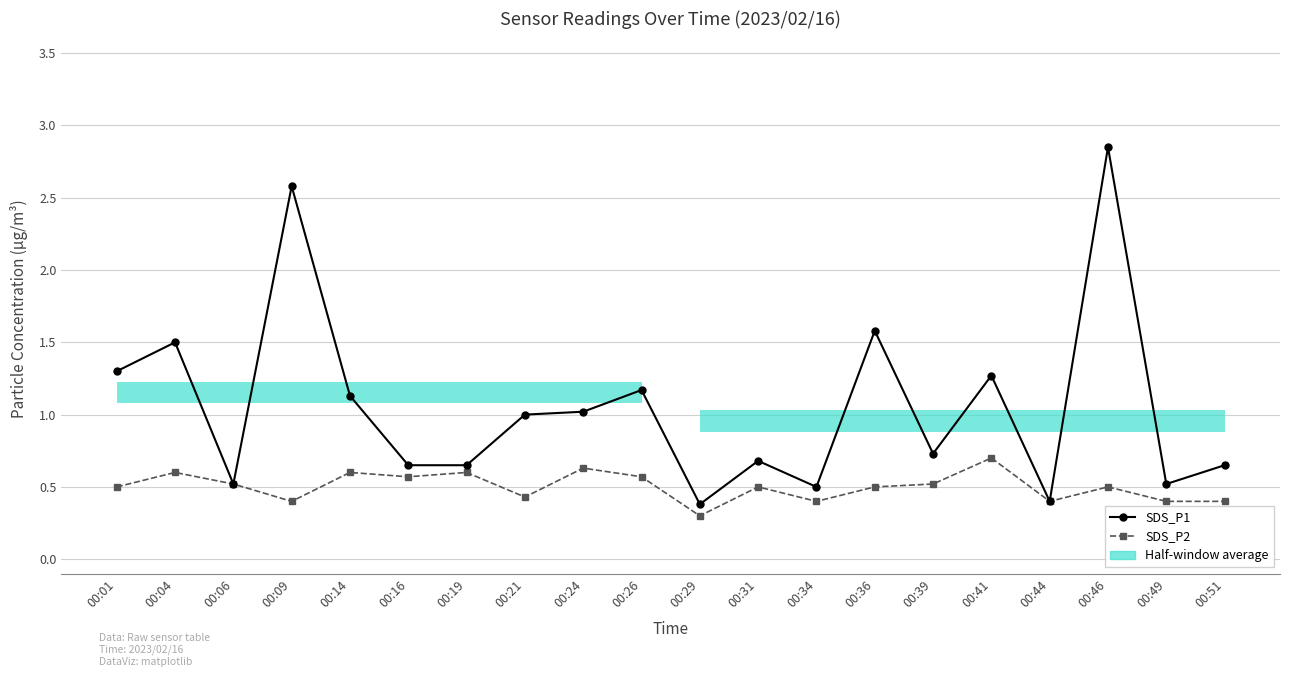

True or false: SDS_P2 has more than 0 interior local peaks.

True